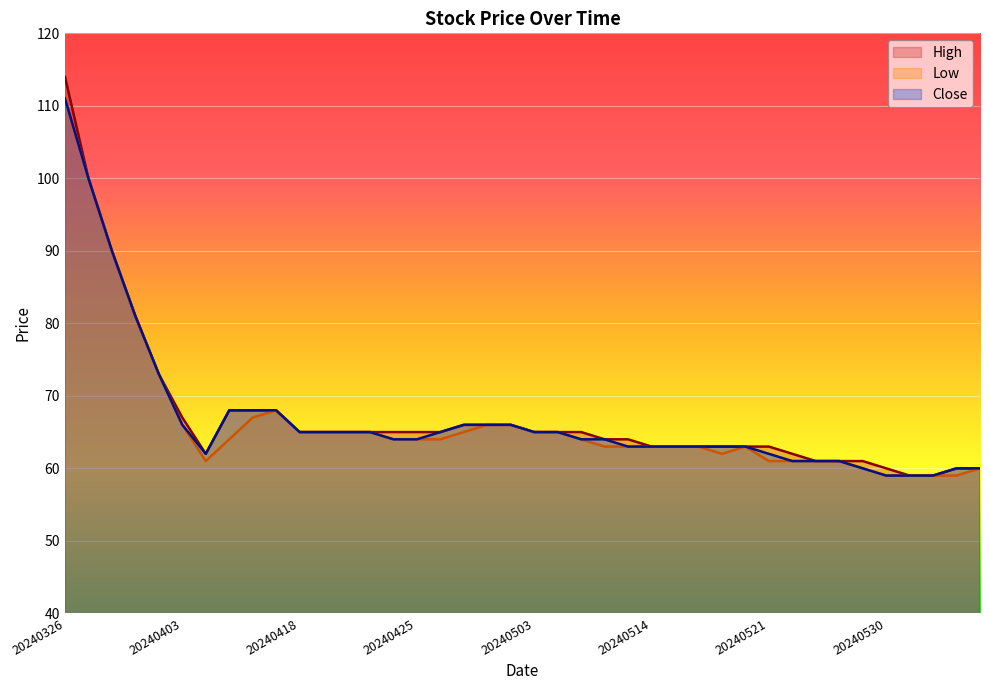

What is the value of the High point at the 20th from the left?

66